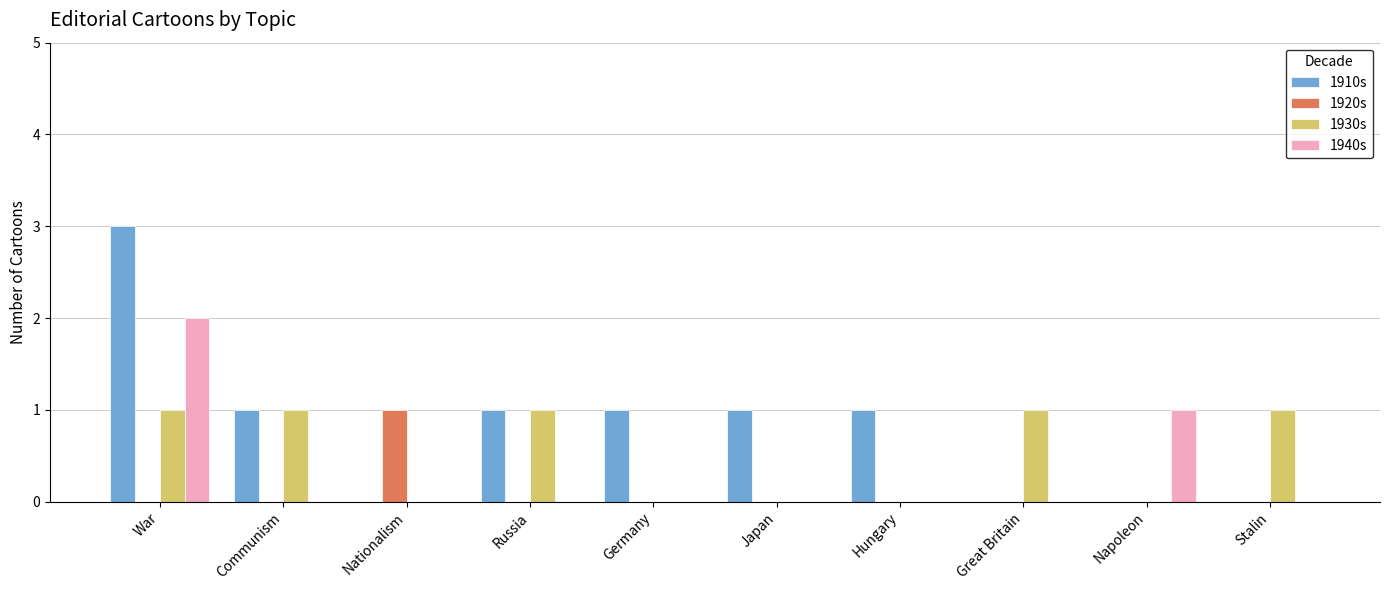

True or false: 1920s has a value of 1 at War.

False